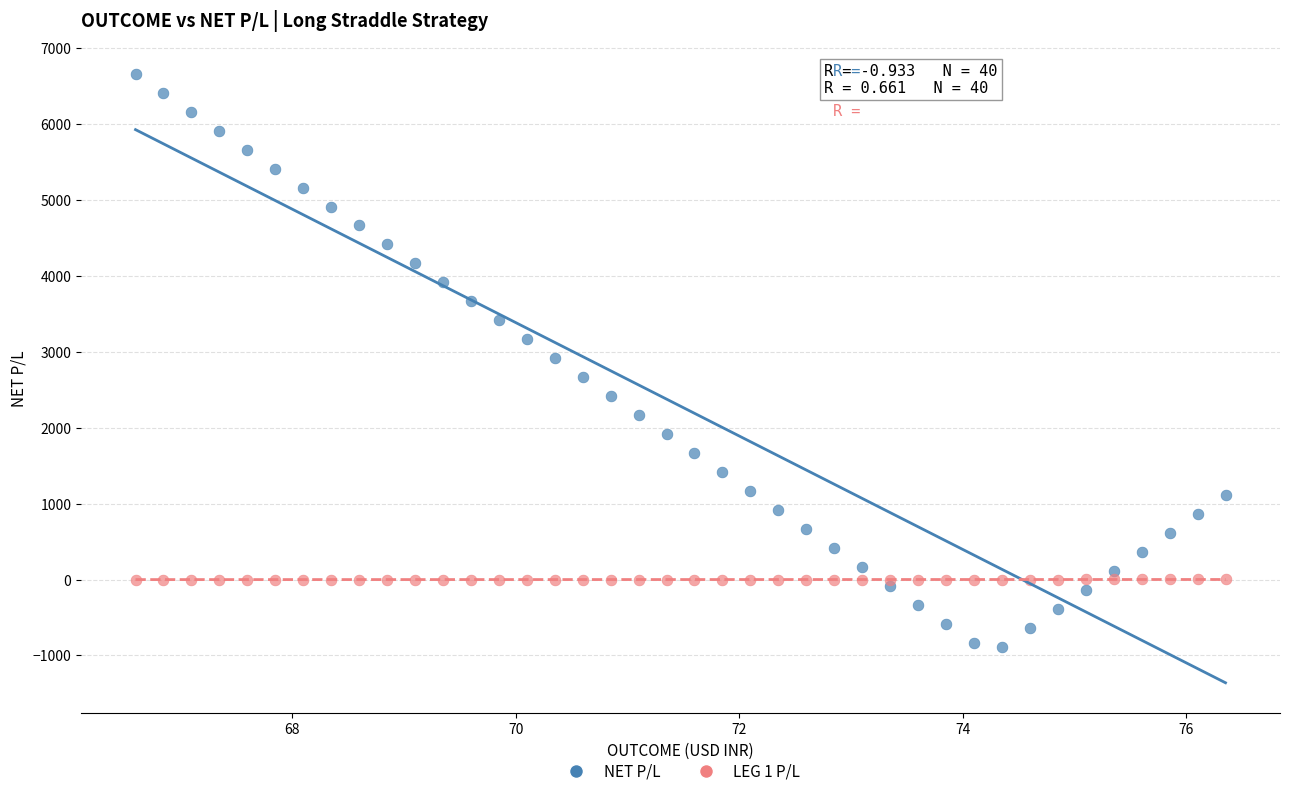

Which series contains the lowest Y value?

NET P/L